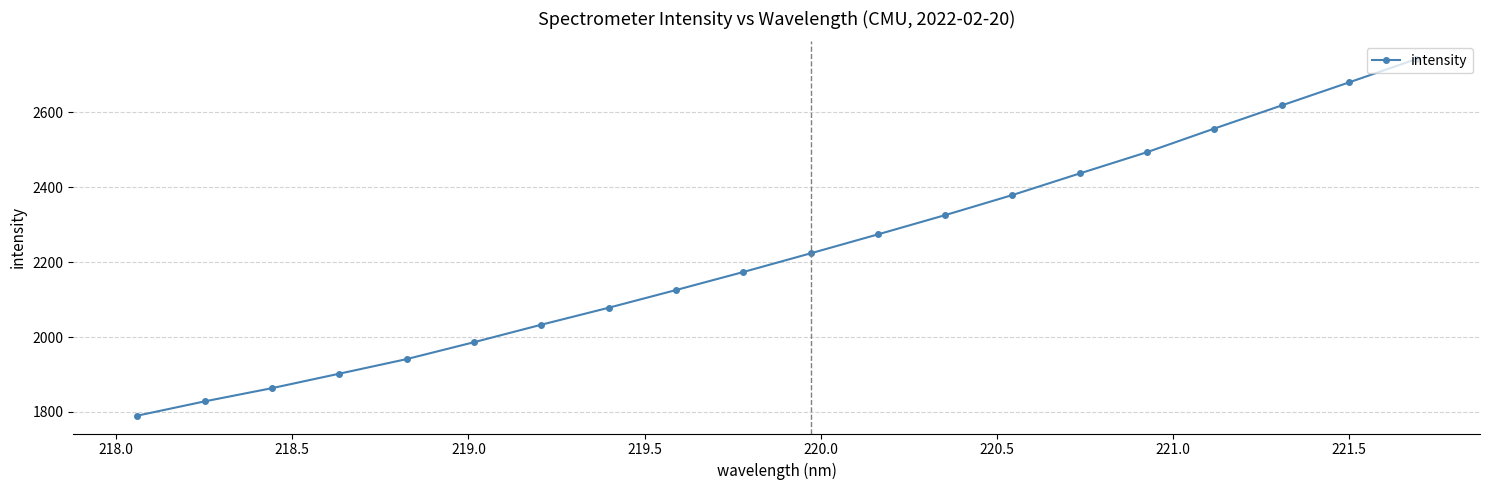

How many lines are shown in the chart?

1